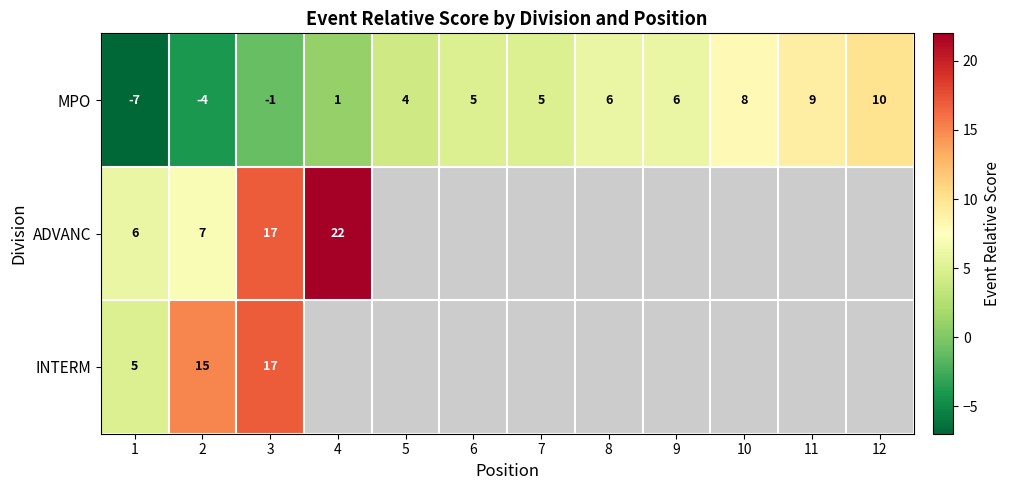

Which has a higher value, 6 or 7?

6